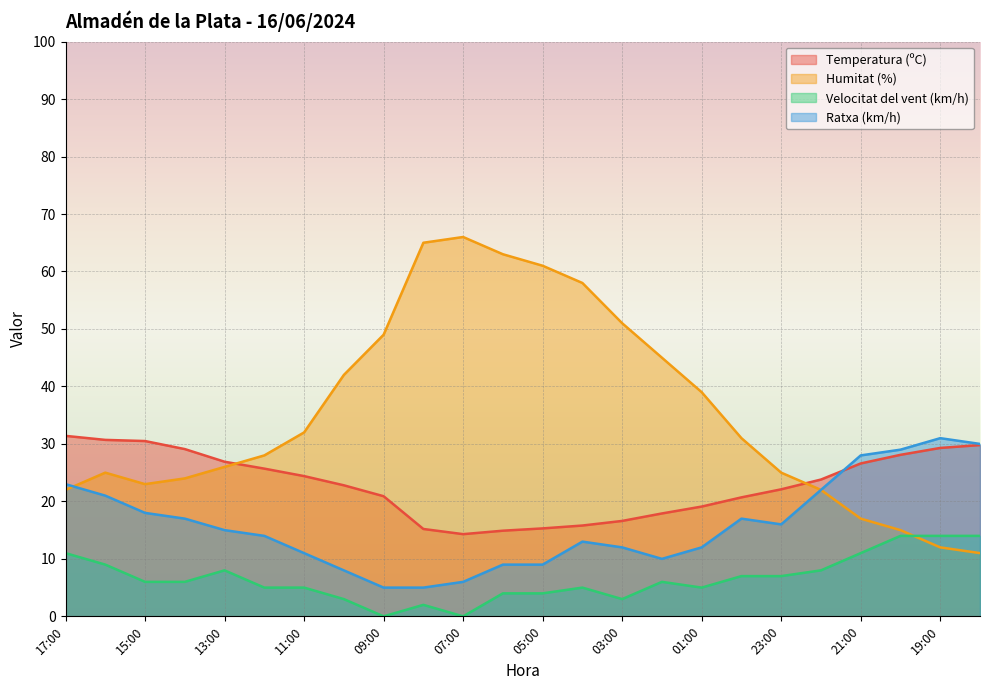

Does the chart display data point markers on the line(s)?

No